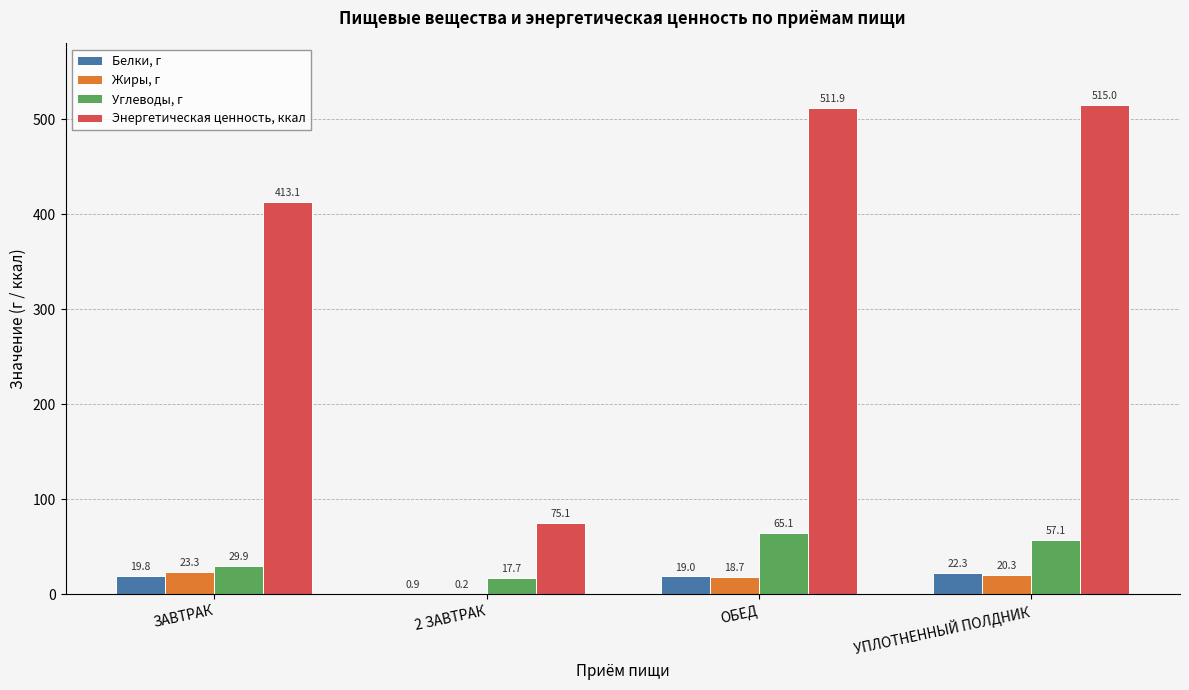

What is the spread (max minus min) of values at ОБЕД?

493.2